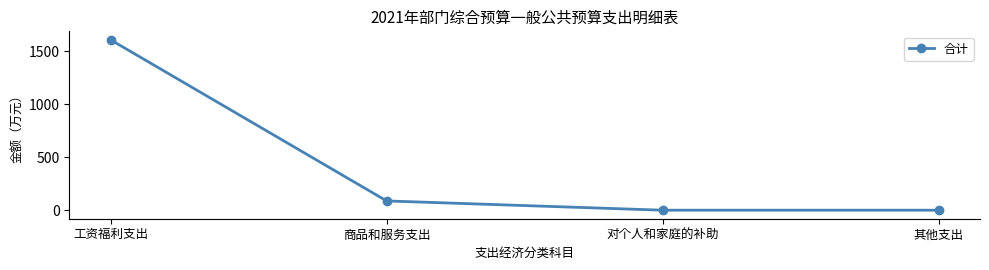

At which category does the chart reach its peak across all series?

工资福利支出